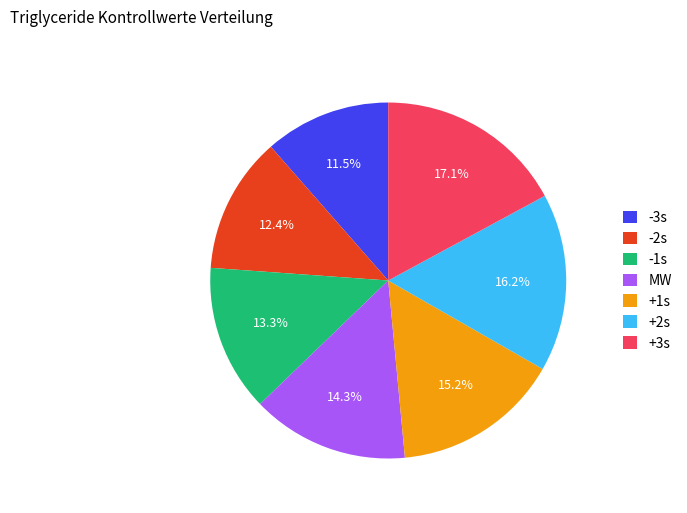

What percentage do +2s and -1s together represent?

29.5%